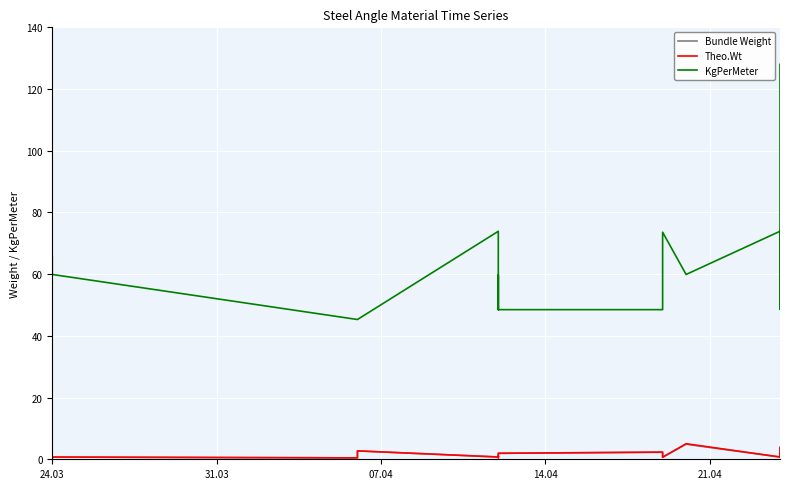

What is the value of the Theo.Wt point at the 3rd from the left?

0.5